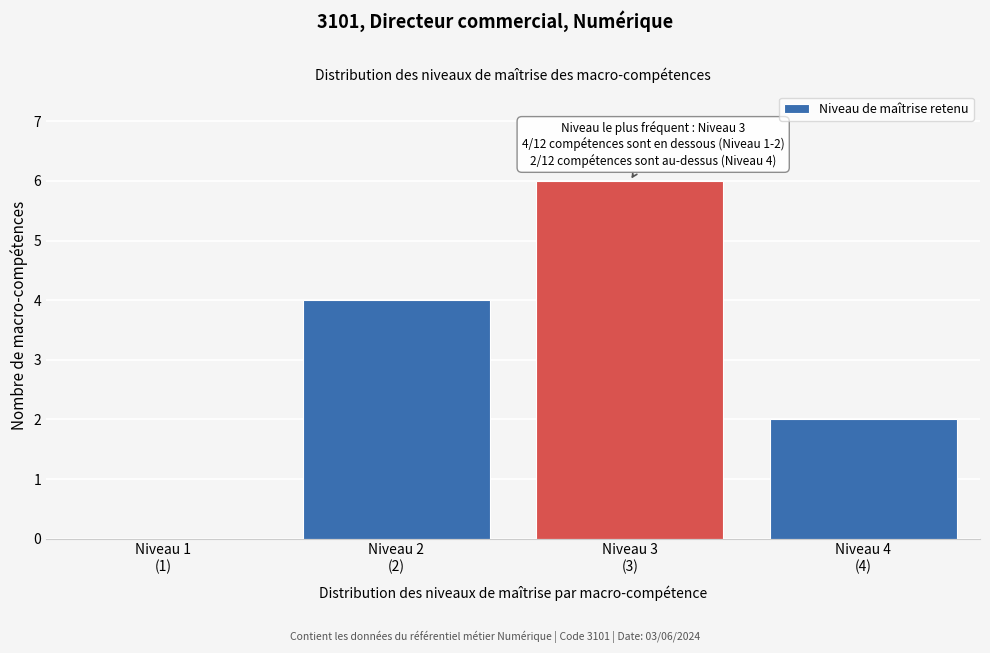

What is the maximum value shown in the chart?

6